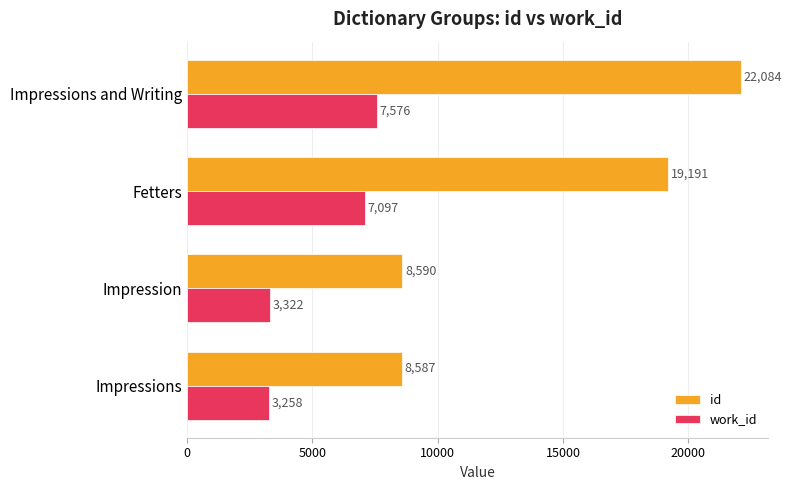

Rank the series at Fetters from highest to lowest value.

id, work_id